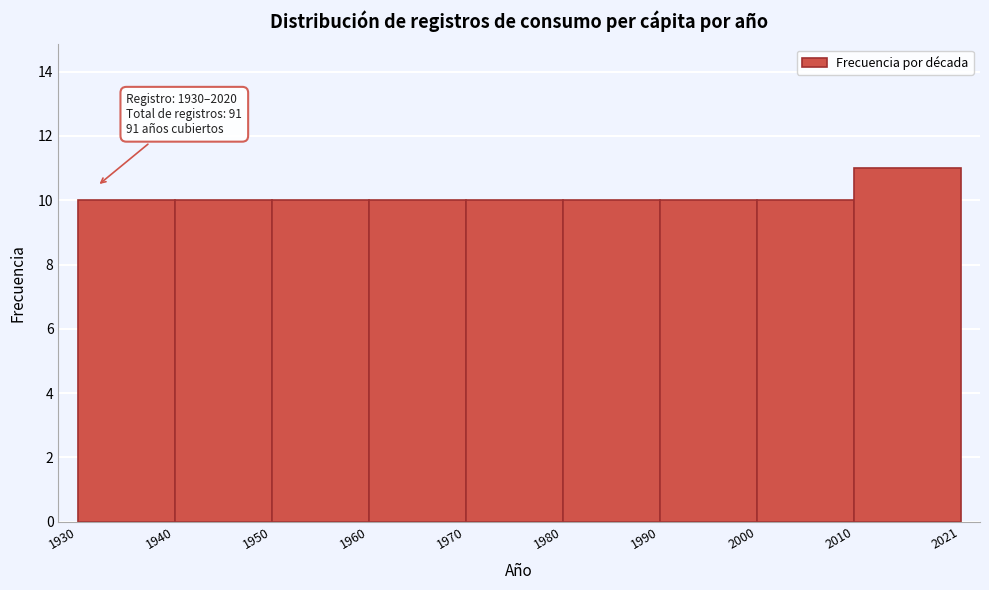

Which range on the x-axis has the tallest bar?

2010 to 2021